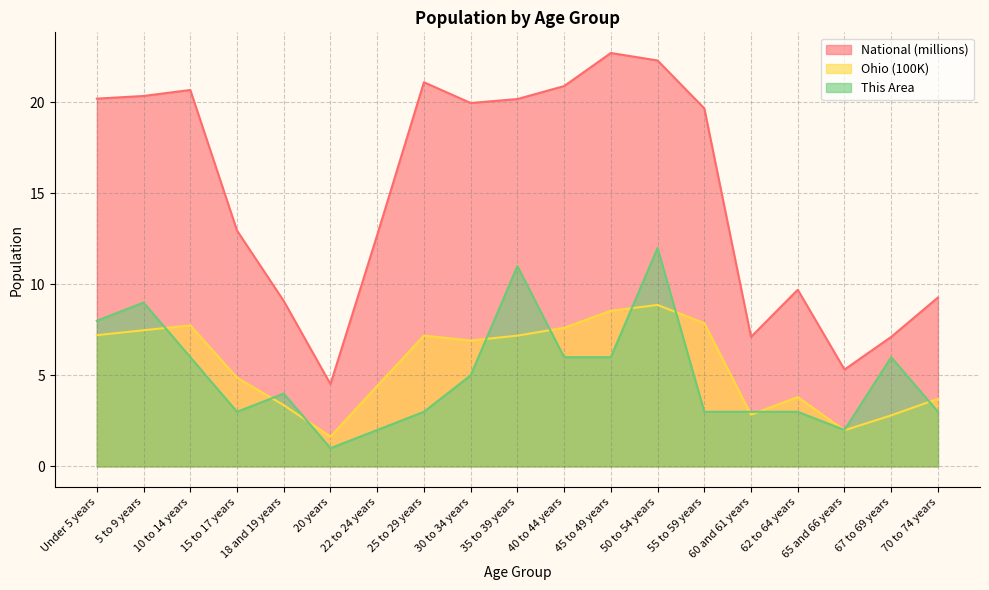

Reading right to left, extract all data points from this chart.

This Area: 70 to 74 years=3.0	67 to 69 years=6.0	65 and 66 years=2.0	62 to 64 years=3.0	60 and 61 years=3.0	55 to 59 years=3.0	50 to 54 years=12.0	45 to 49 years=6.0	40 to 44 years=6.0	35 to 39 years=11.0	30 to 34 years=5.0	25 to 29 years=3.0	22 to 24 years=2.0	20 years=1.0	18 and 19 years=4.0	15 to 17 years=3.0	10 to 14 years=6.0	5 to 9 years=9.0	Under 5 years=8.0
Ohio: 70 to 74 years=3.7	67 to 69 years=2.8	65 and 66 years=2.0	62 to 64 years=3.8	60 and 61 years=2.8	55 to 59 years=7.9	50 to 54 years=8.9	45 to 49 years=8.6	40 to 44 years=7.6	35 to 39 years=7.2	30 to 34 years=6.9	25 to 29 years=7.2	22 to 24 years=4.4	20 years=1.6	18 and 19 years=3.4	15 to 17 years=4.9	10 to 14 years=7.7	5 to 9 years=7.5	Under 5 years=7.2
National: 70 to 74 years=9.3	67 to 69 years=7.1	65 and 66 years=5.3	62 to 64 years=9.7	60 and 61 years=7.1	55 to 59 years=19.7	50 to 54 years=22.3	45 to 49 years=22.7	40 to 44 years=20.9	35 to 39 years=20.2	30 to 34 years=20.0	25 to 29 years=21.1	22 to 24 years=12.7	20 years=4.5	18 and 19 years=9.1	15 to 17 years=13.0	10 to 14 years=20.7	5 to 9 years=20.3	Under 5 years=20.2